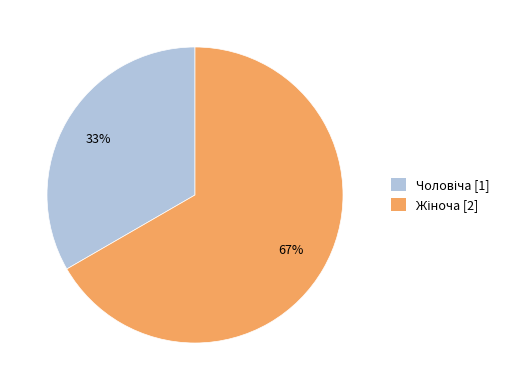

To the nearest percent, what is the average slice percentage?

50%